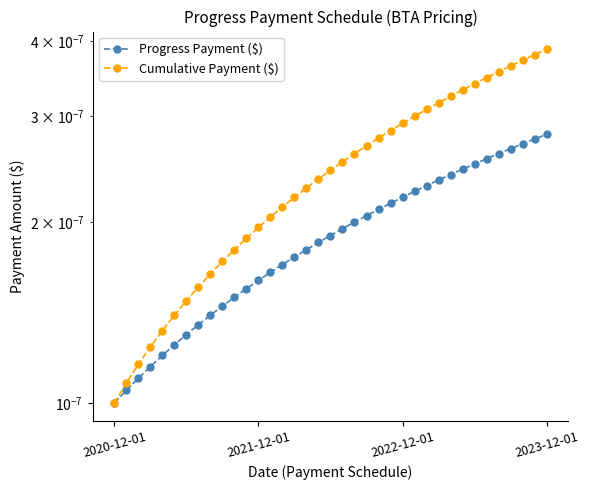

Is it true that Cumulative Payment ($) equals 0.0 at 22?

False